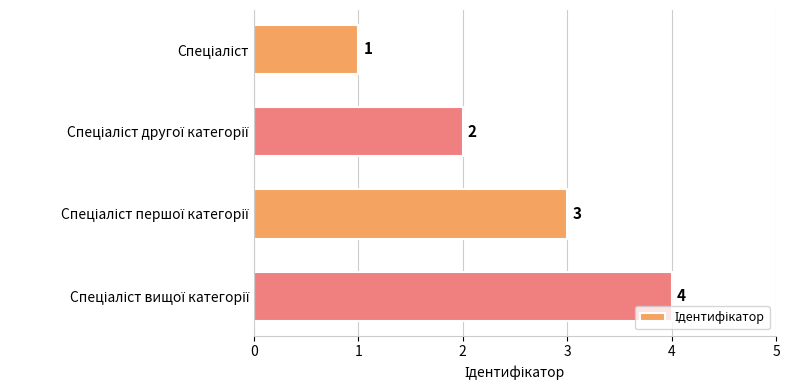

What is the greatest value displayed?

4